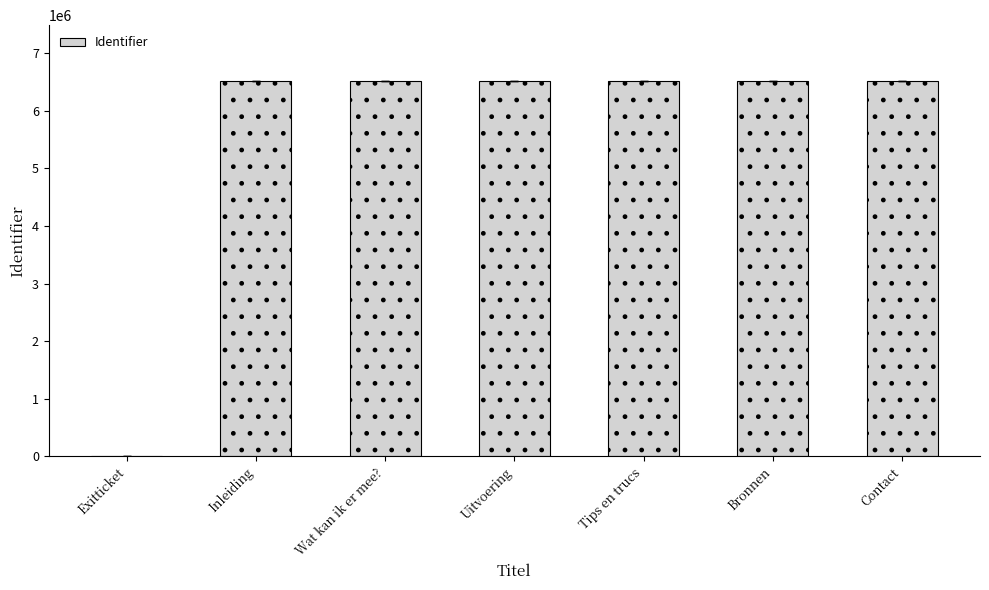

What is the ratio of the value at Uitvoering to the value at Inleiding?

1.0